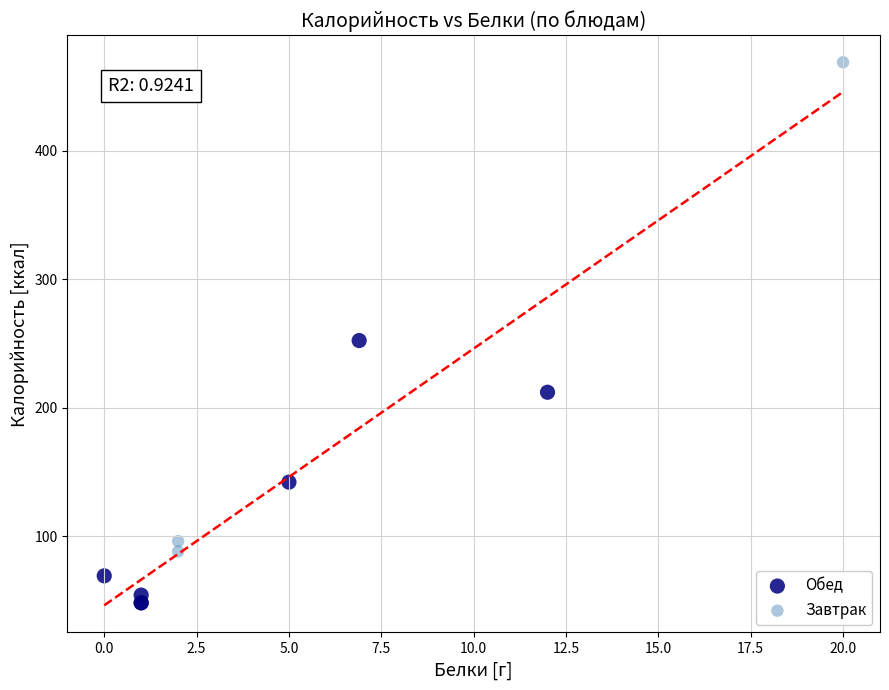

Which series contains the lowest Y value?

Обед